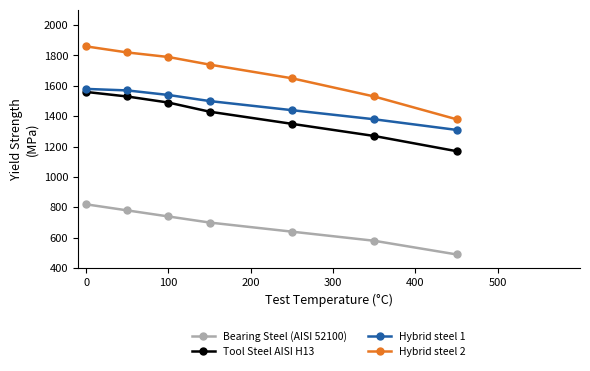

What is the greatest value displayed?

1860